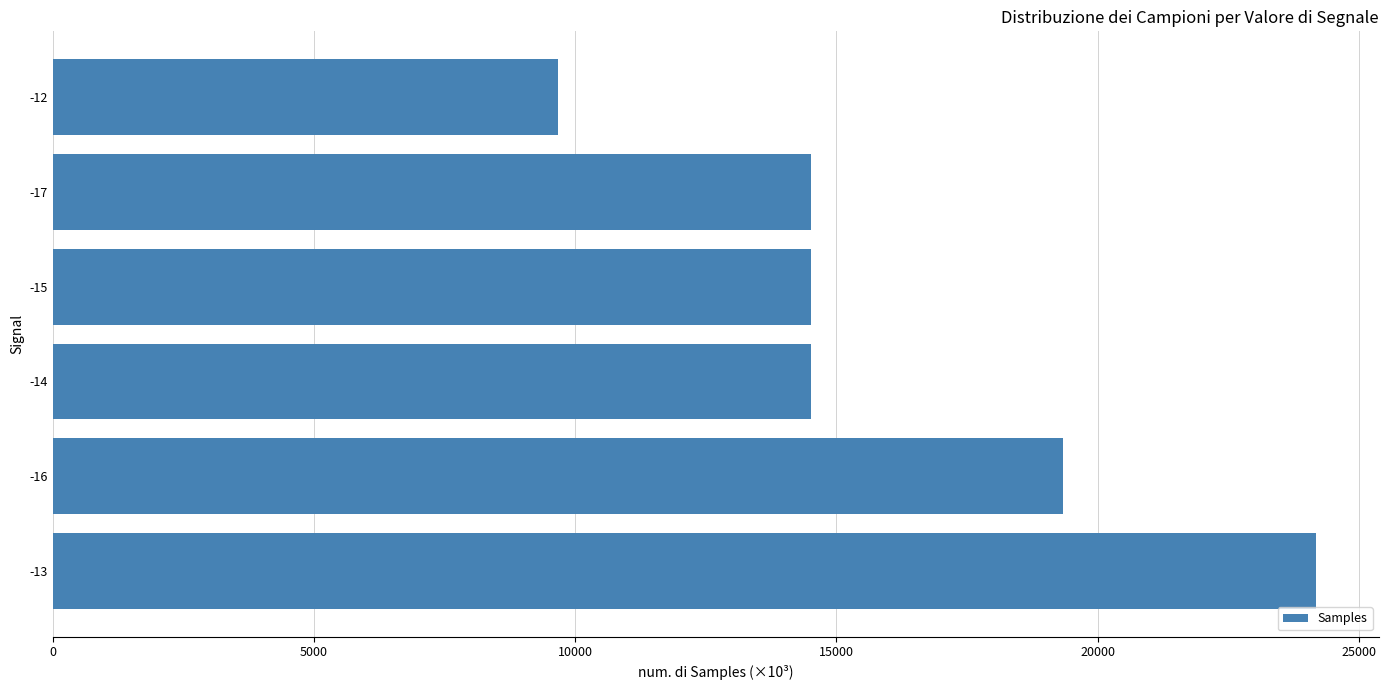

Does the chart contain any negative values?

No